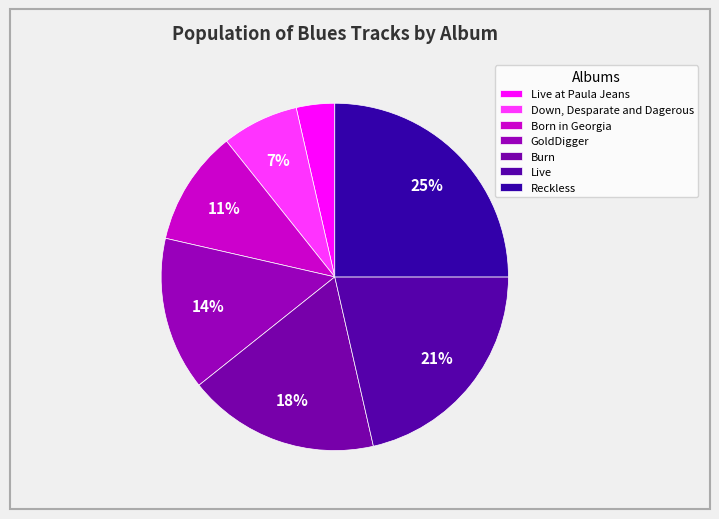

Count the number of slices in the pie.

7